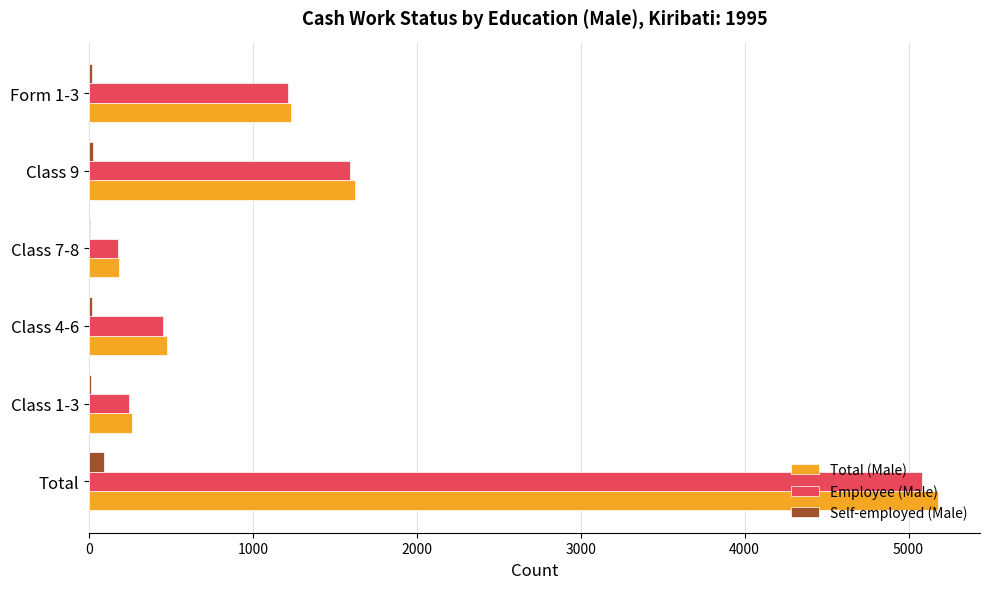

Which series has the largest range (max minus min)?

Total (Male)